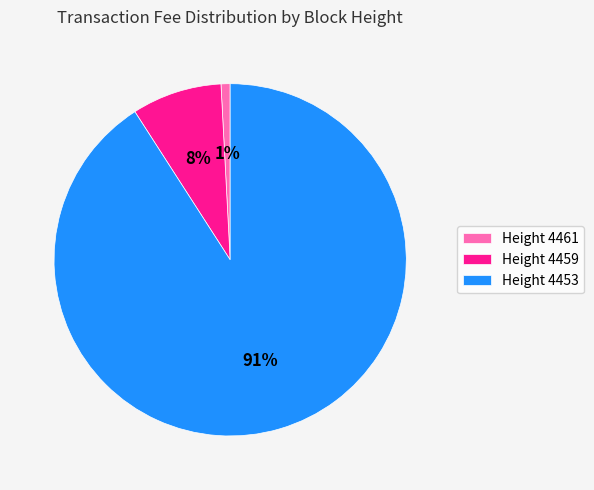

To the nearest percent, what portion does Height 4459 represent?

8%